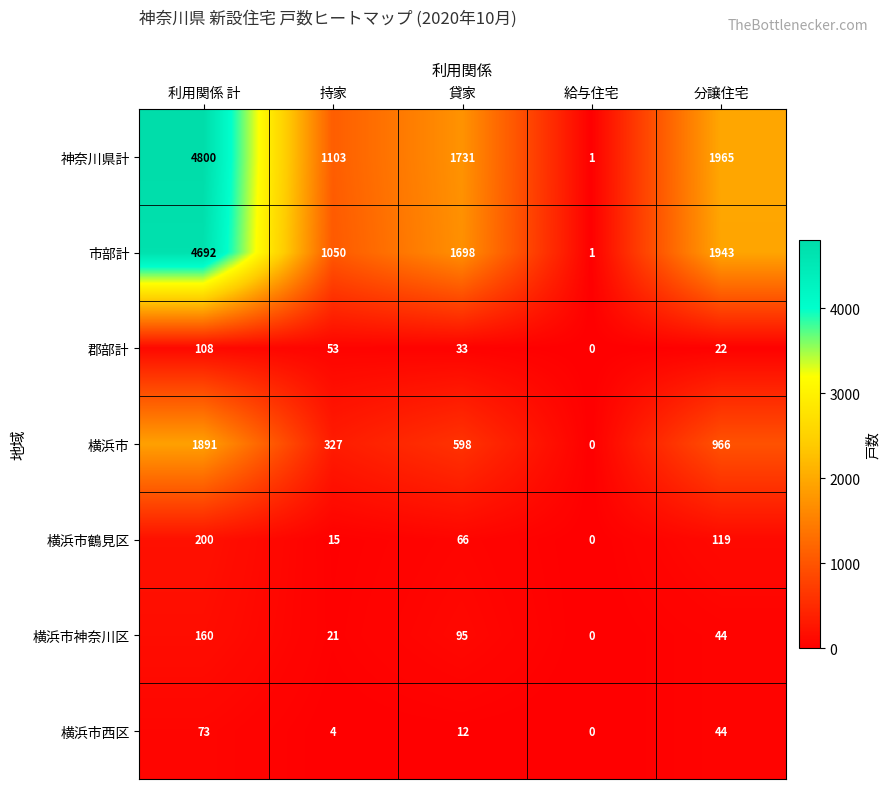

What is the difference between the maximum and minimum values in the 横浜市西区 series?

73